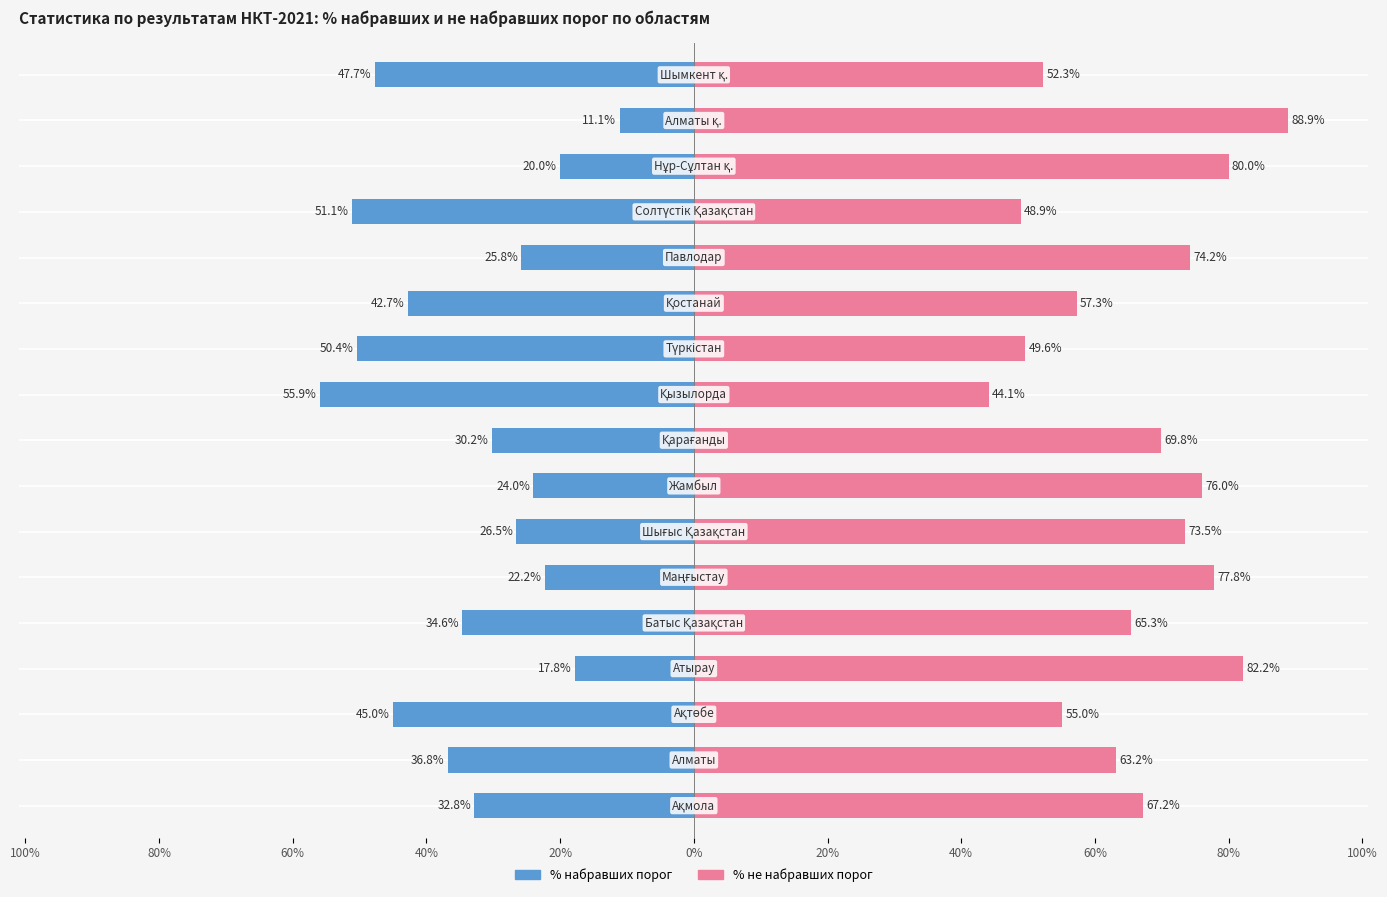

How many bars are there in each group?

2